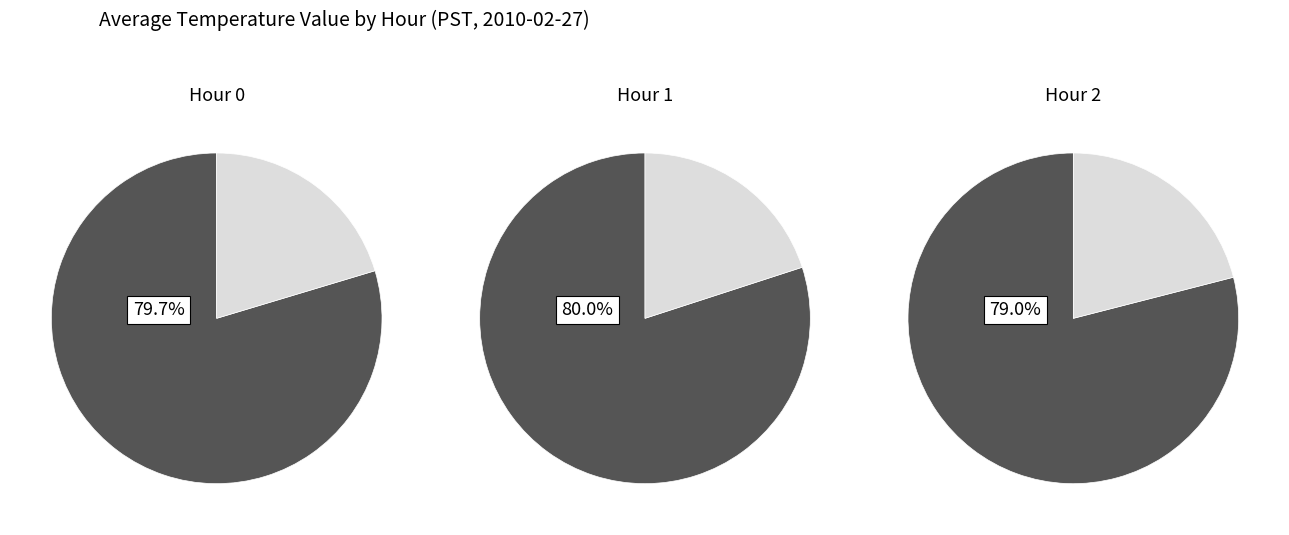

Does 37 account for over 50% of the chart?

No